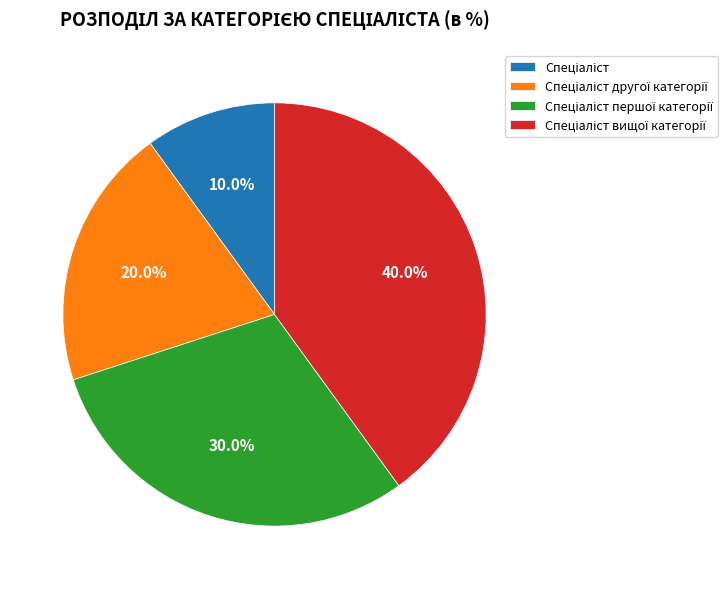

How many segments does this pie chart have?

4